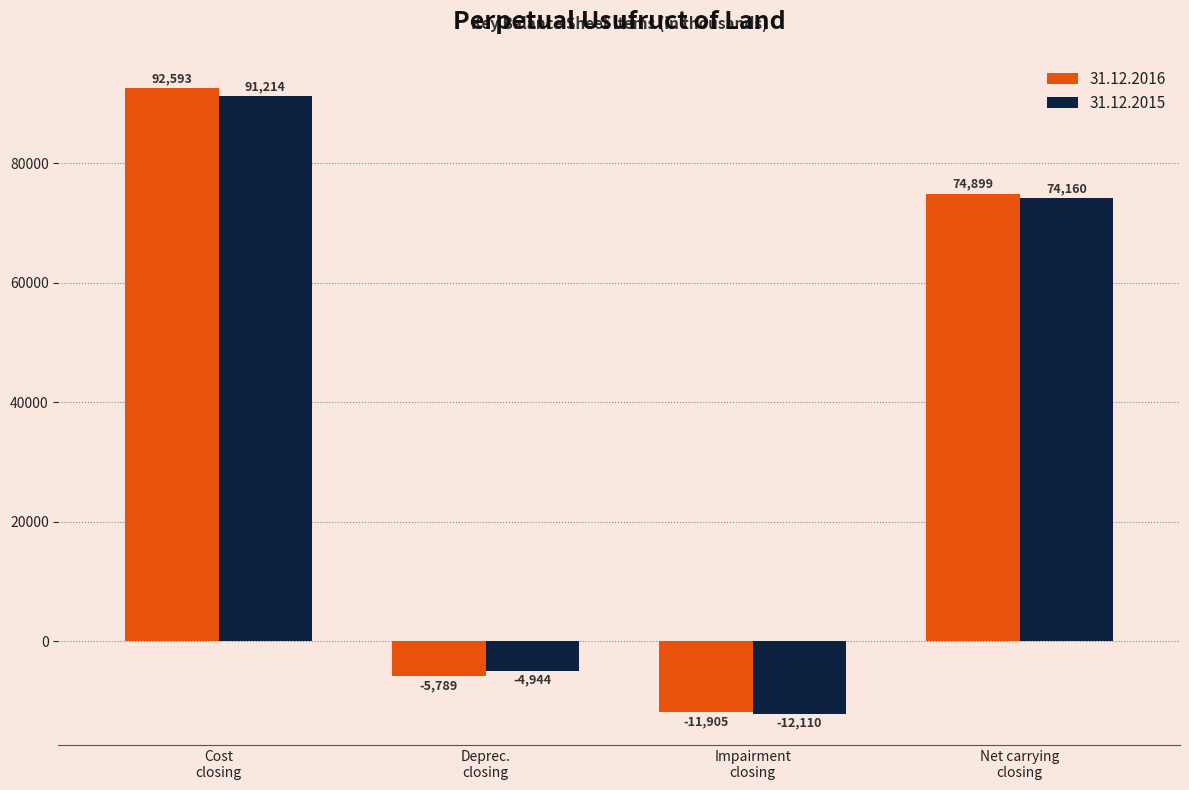

What is the label of the 2nd bar from the left?

Deprec.
closing